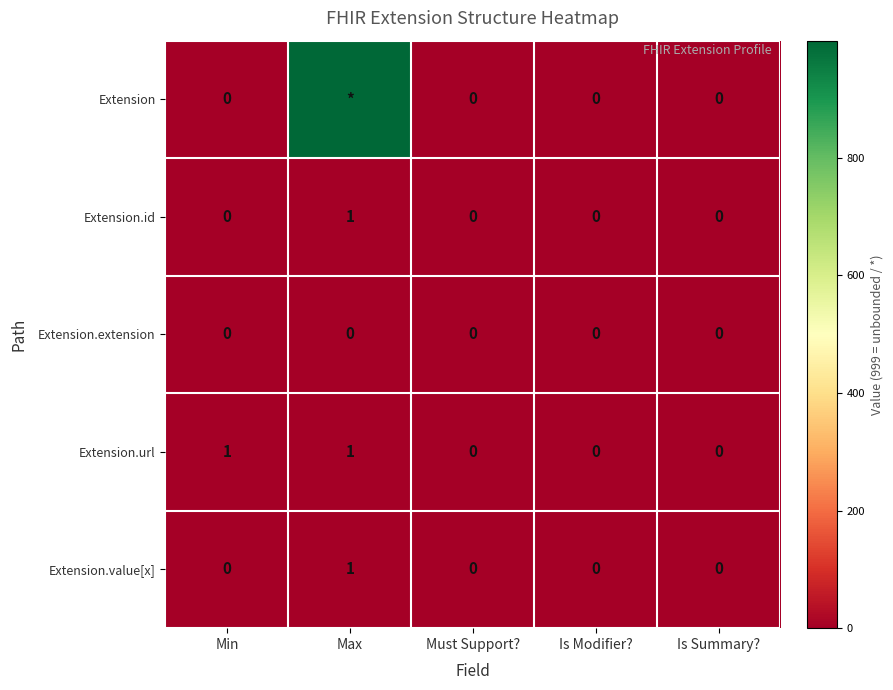

Is it true that Extension.url equals 1 at Min?

True